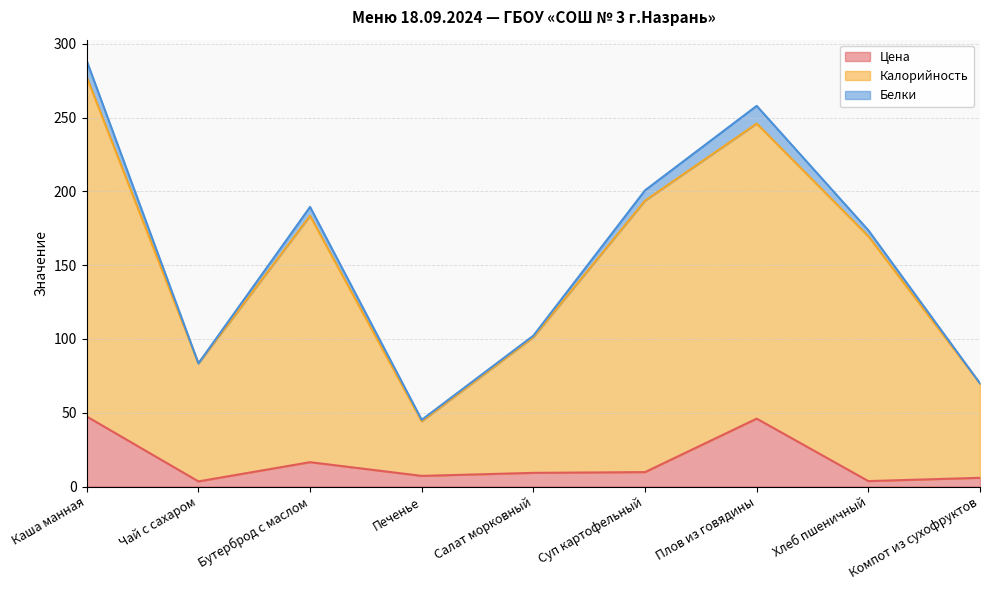

At which label is Цена closest to 25?

Бутерброд с маслом